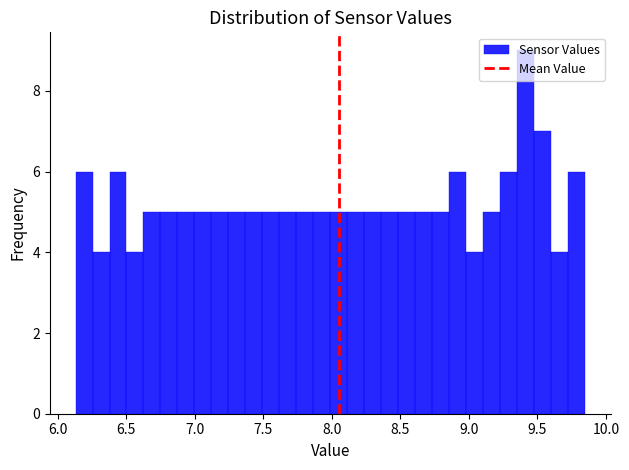

Read against the x-axis, roughly where is the centre of the tallest bar?

9.40